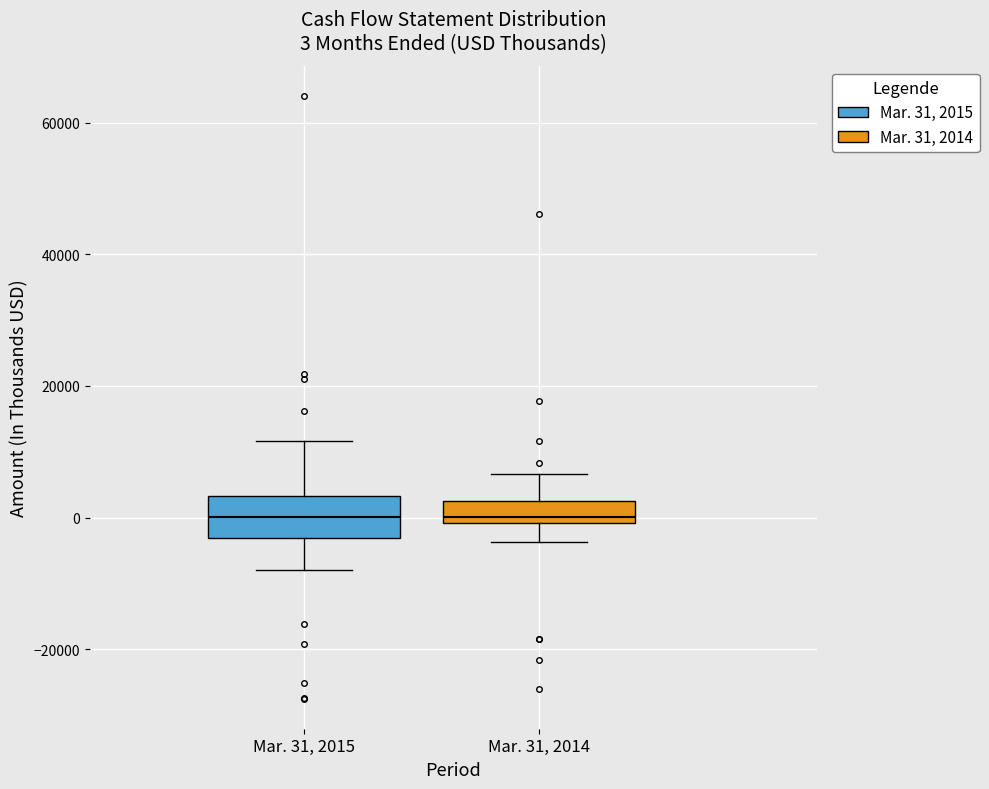

Which box is the tallest, from its lower edge to its upper edge?

Mar. 31, 2015